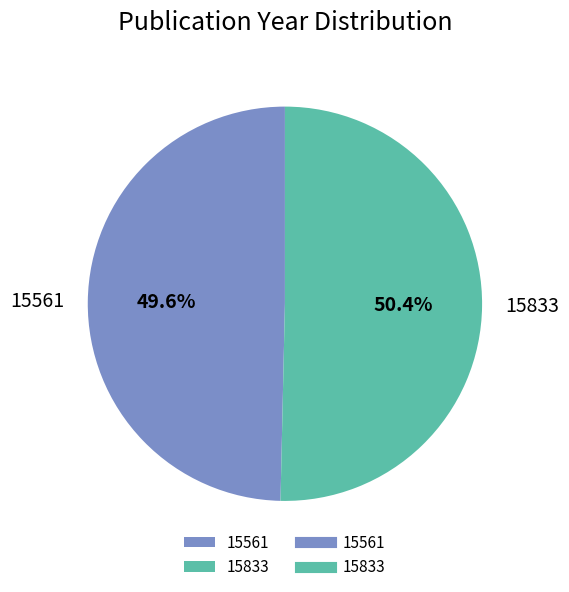

Which category has the smallest portion of the pie?

15561